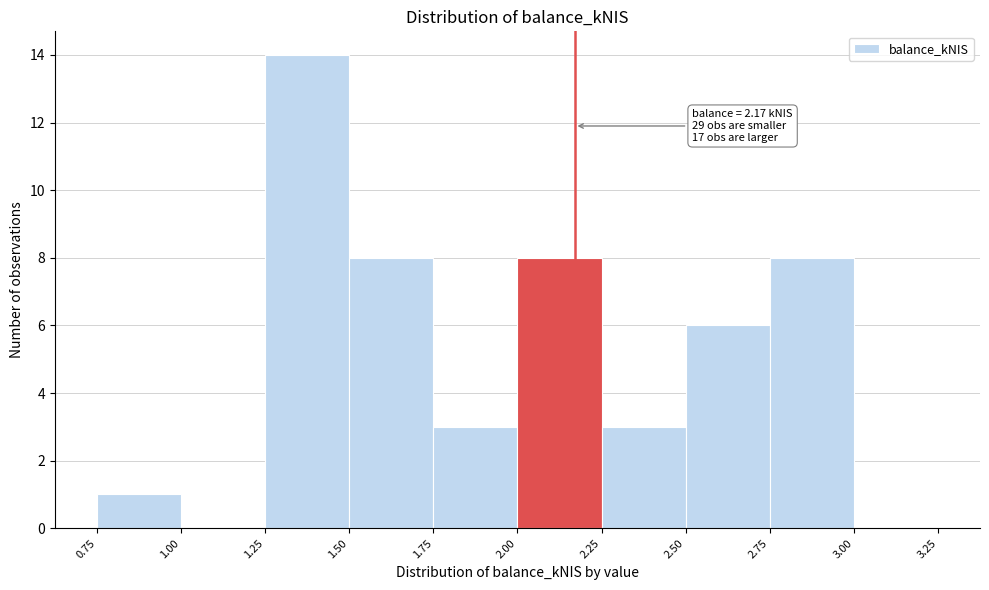

Over which range of the x-axis is the bar tallest?

1.25 to 1.50